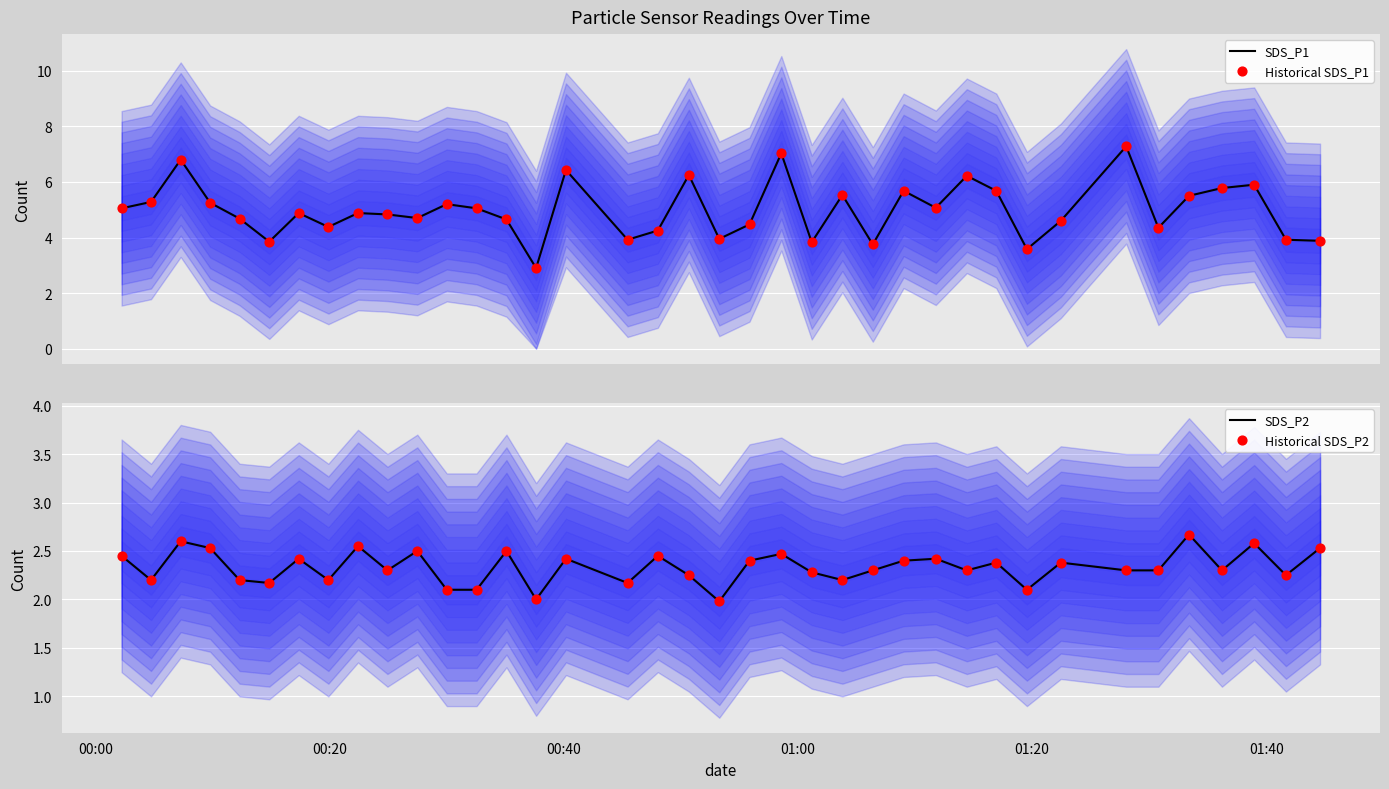

At how many categories does at least one series exceed 5?

18